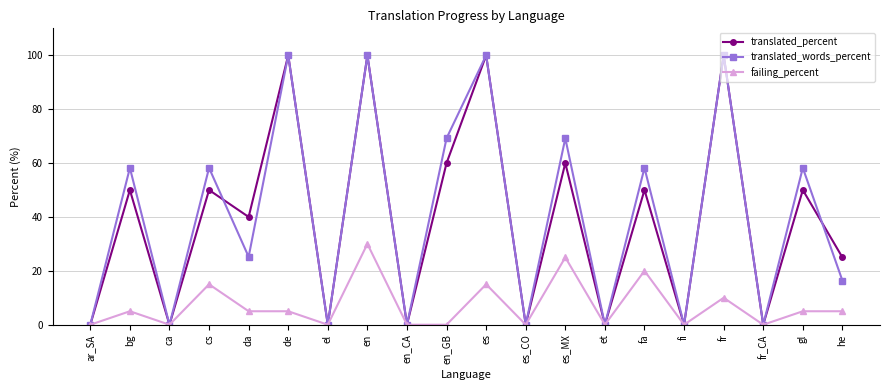

Count the translated_percent values in the range 0 to 60.

16